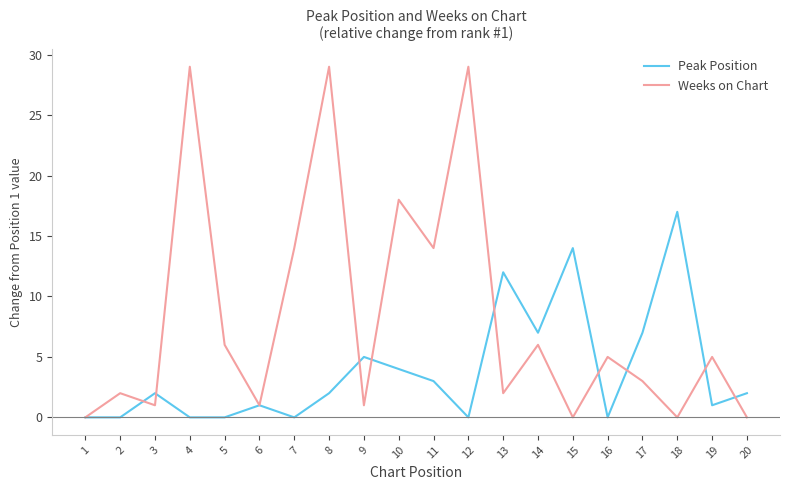

What are all the series names shown in the legend?

Peak Position, Weeks on Chart